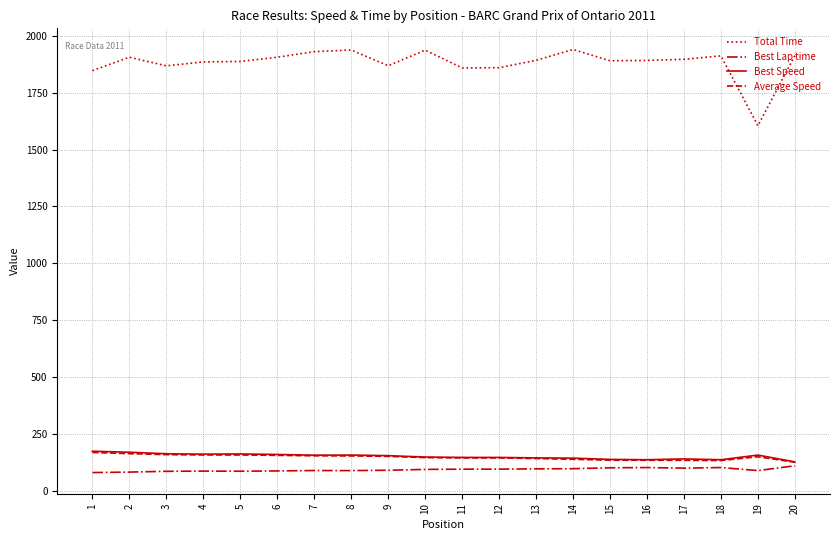

What is the sum of the Best Lap time values at 11 and 6?

184.9